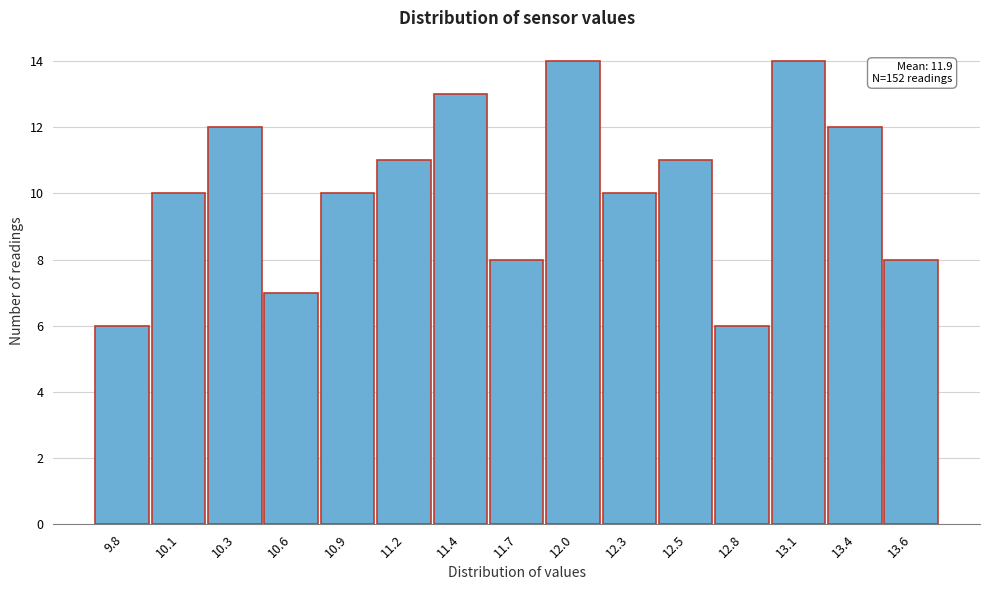

Reading left to right, transcribe all the data shown in this chart.

9.8=6	10.1=10	10.3=12	10.6=7	10.9=10	11.2=11	11.4=13	11.7=8	12.0=14	12.3=10	12.5=11	12.8=6	13.1=14	13.4=12	13.6=8